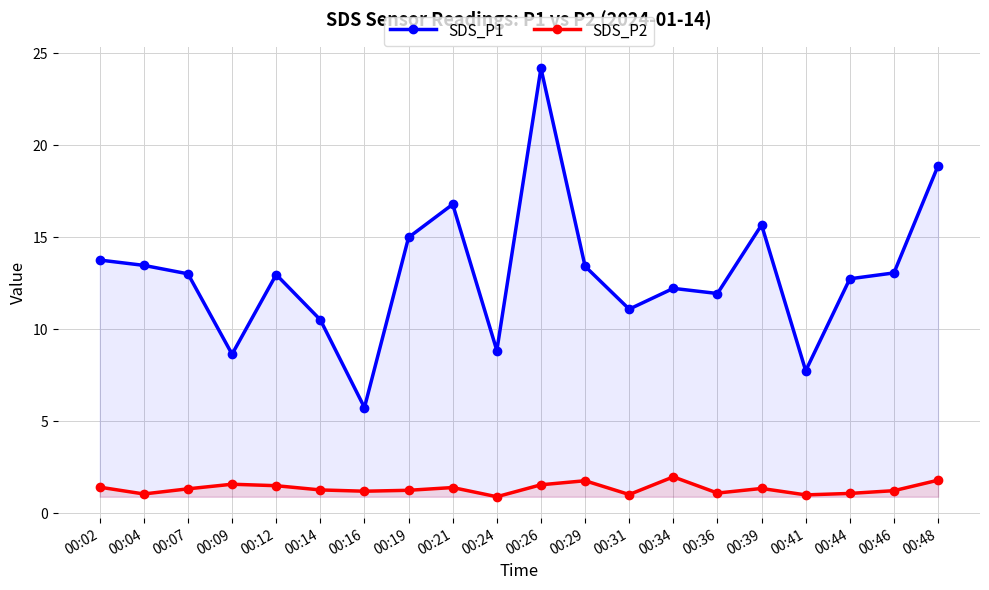

True or false: SDS_P2 has a value of 1.9 at 00:02.

False